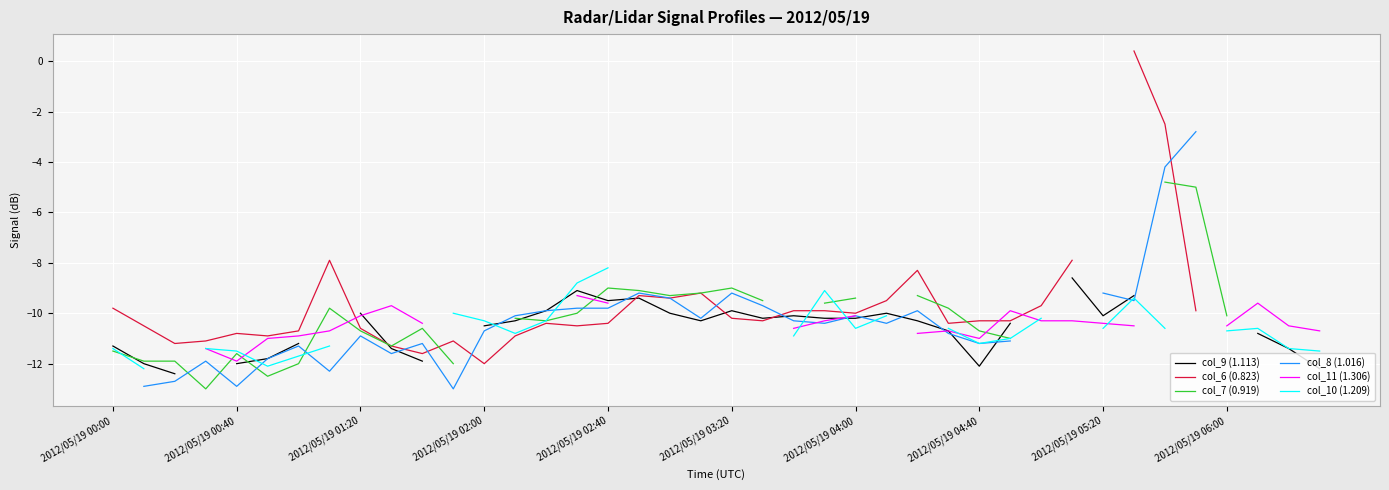

What is the maximum value shown in the chart?

0.4